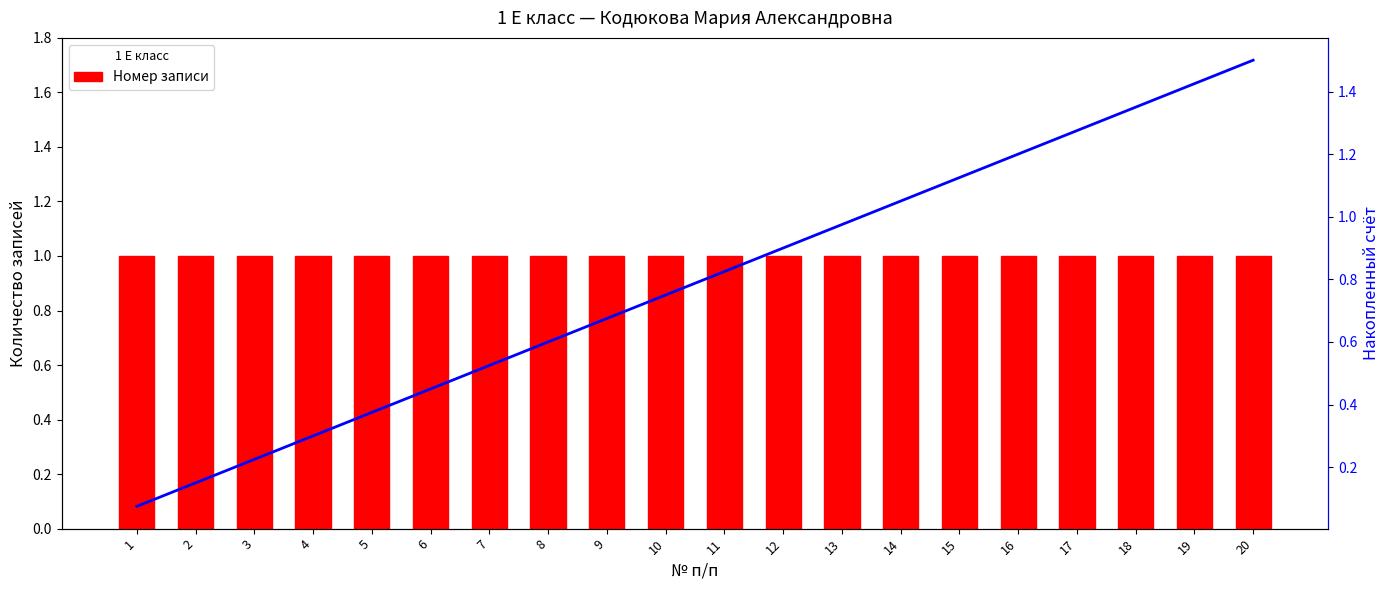

Rank the series by their average value, from lowest to highest.

Накопленный счёт, Номер записи